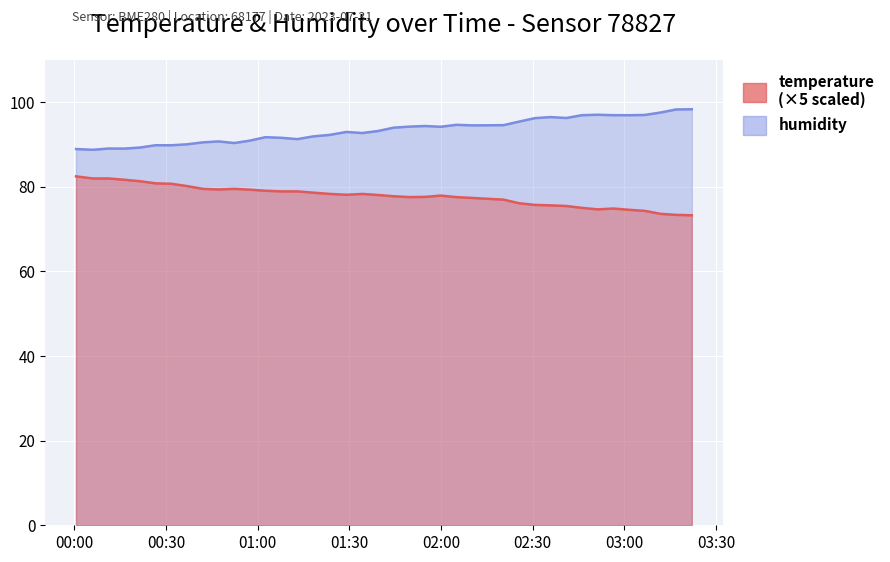

How many lines are shown in the chart?

2